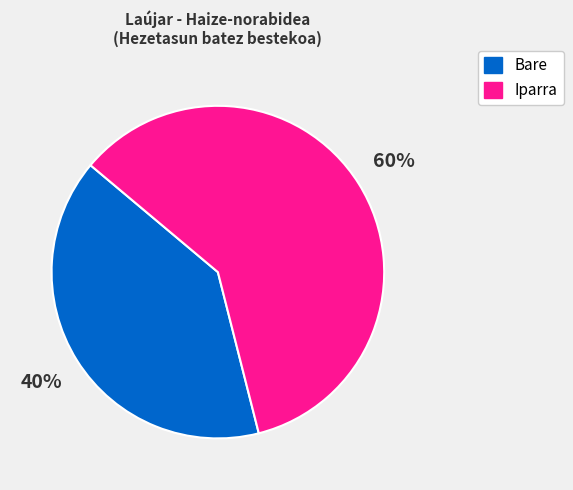

Is there a majority slice in this chart?

Yes